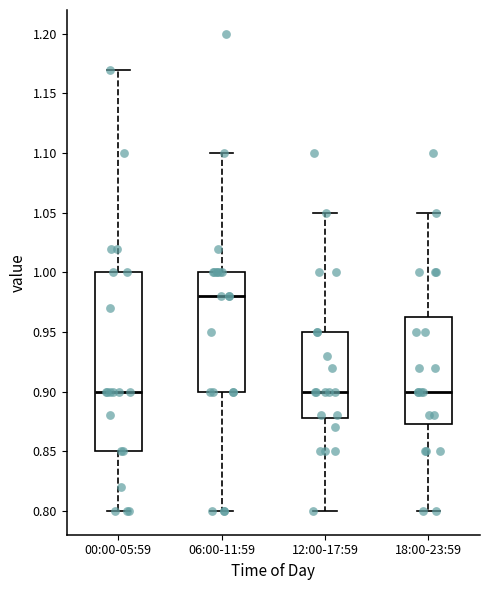

Reading left to right, read every box against the y-axis: the position of its median line, the range the box covers, and the ends of its whiskers. The values are not printed on the chart, so give them approximately, as read against the axis.

00:00-05:59: median 0.900, box 0.850 to 1.000, whiskers 0.800 to 1.170
06:00-11:59: median 0.980, box 0.900 to 1.000, whiskers 0.800 to 1.100
12:00-17:59: median 0.900, box 0.880 to 0.950, whiskers 0.800 to 1.050
18:00-23:59: median 0.900, box 0.875 to 0.965, whiskers 0.800 to 1.050